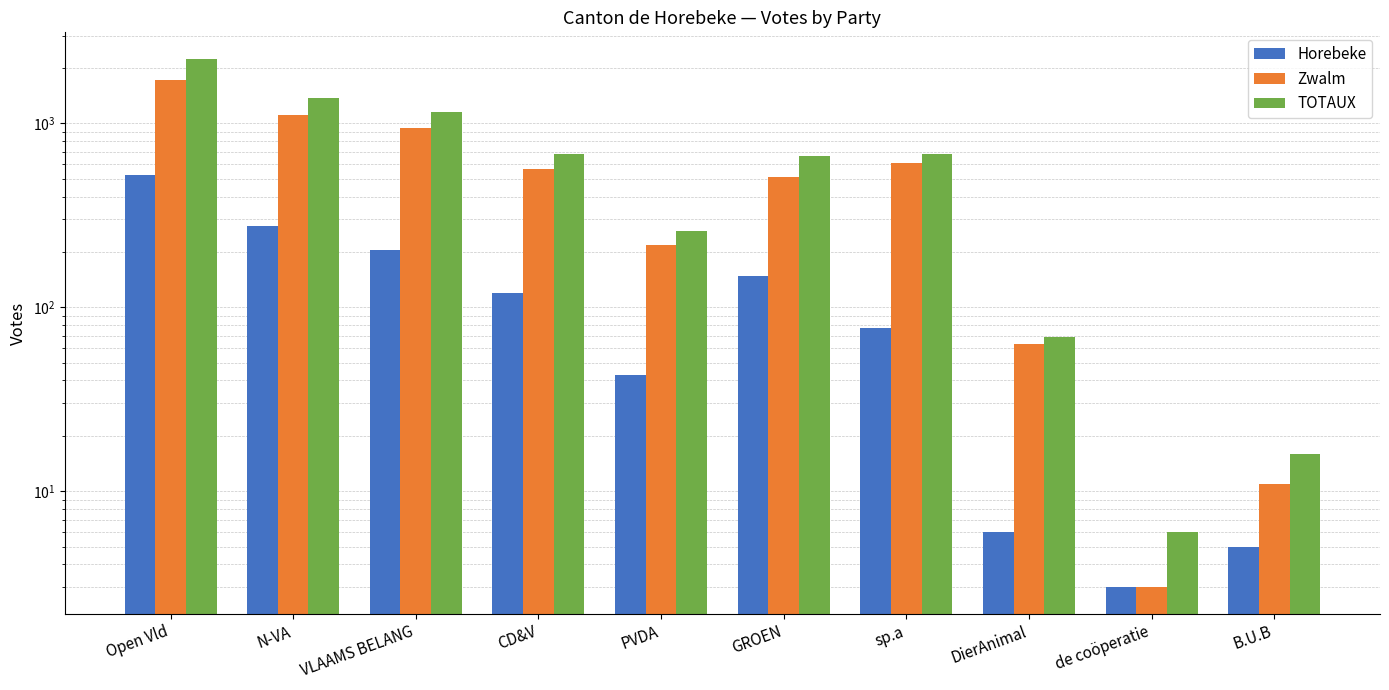

What is the sum of the Zwalm values at PVDA and N-VA?

1322